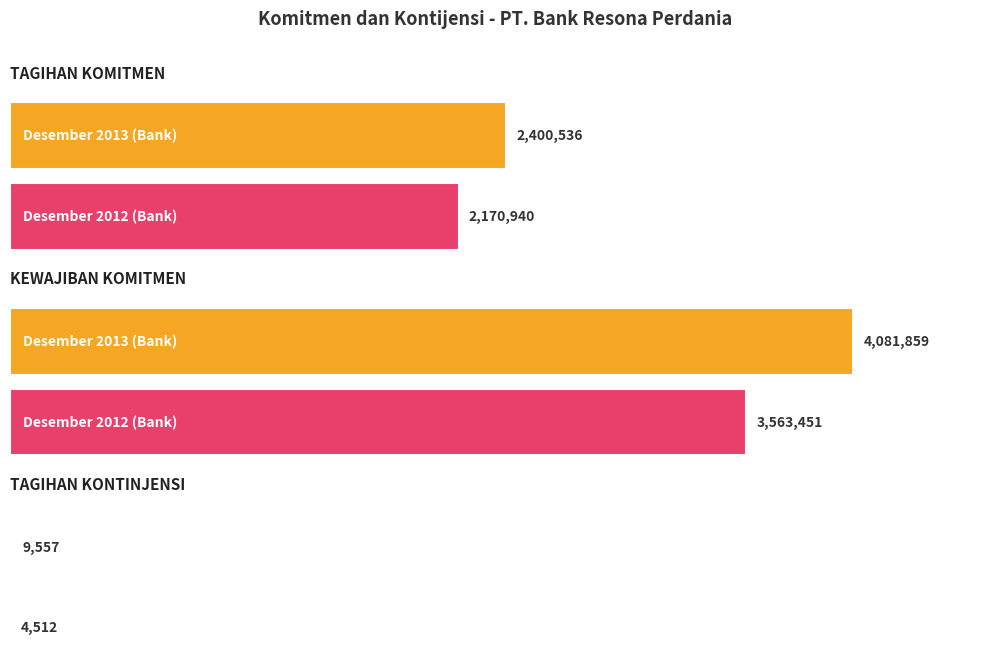

What is the sum of the Desember 2012 (Bank) values at KEWAJIBAN KOMITMEN and TAGIHAN KOMITMEN?

5734391